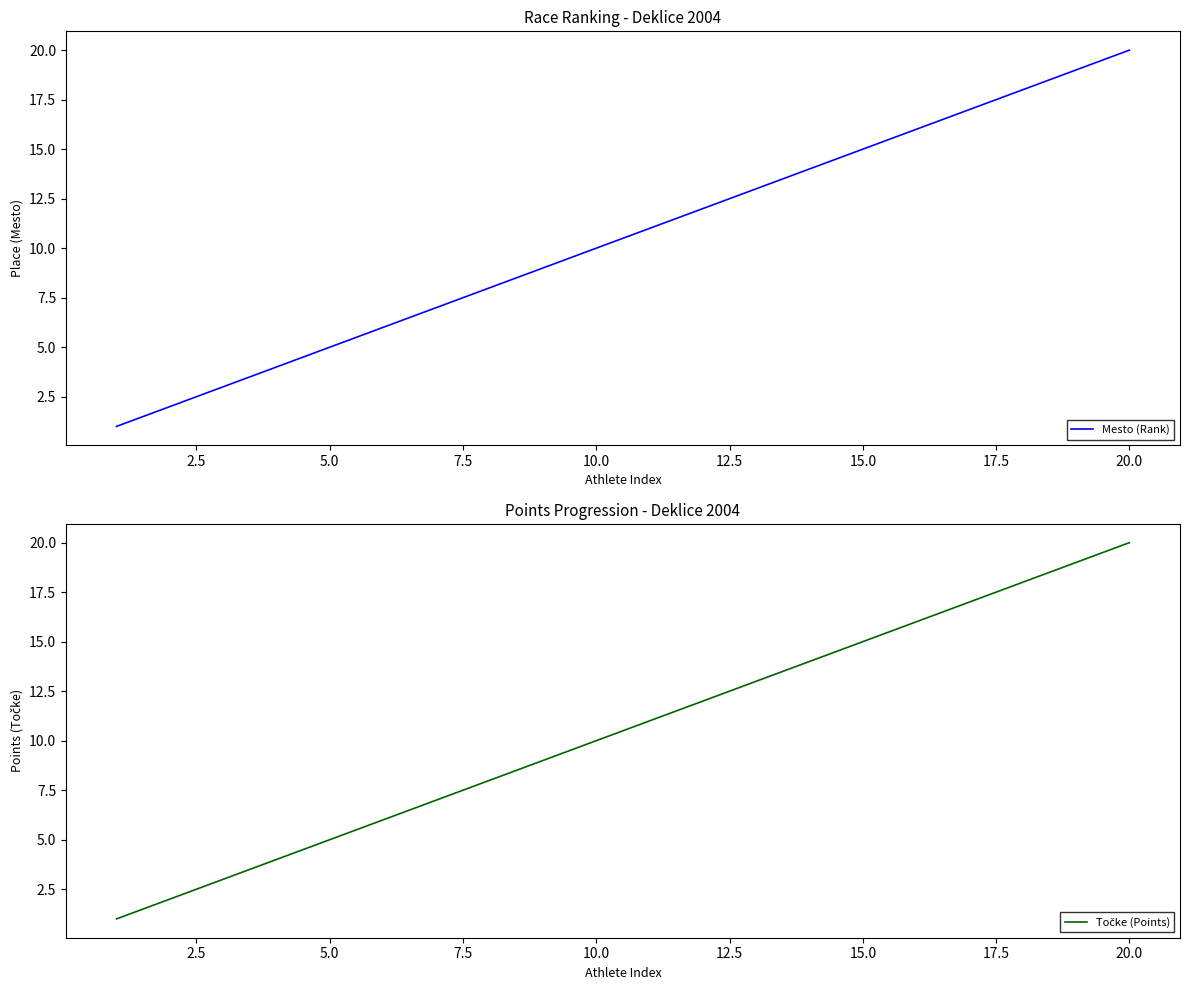

True or false: Mesto (Rank) and Točke (Points) cross at least once.

False